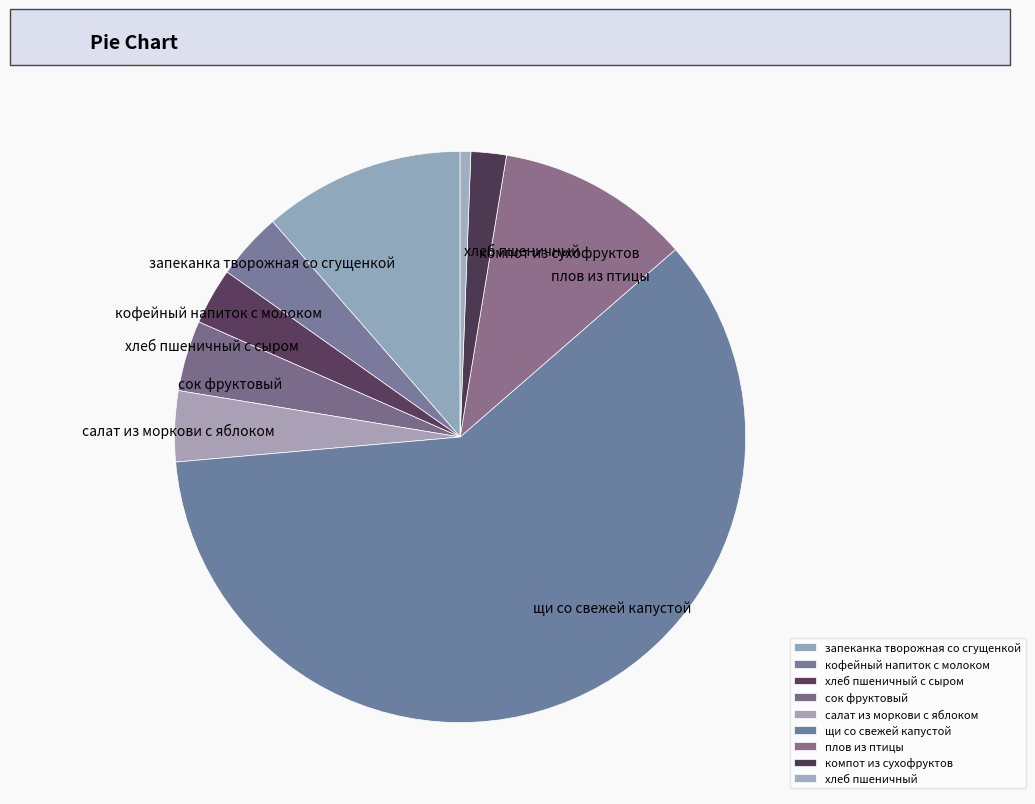

How many segments does this pie chart have?

9